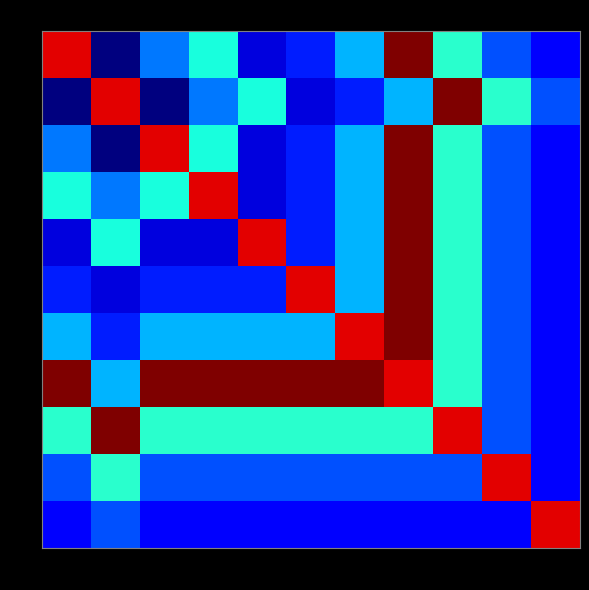

At how many categories does at least one series exceed 127?

11